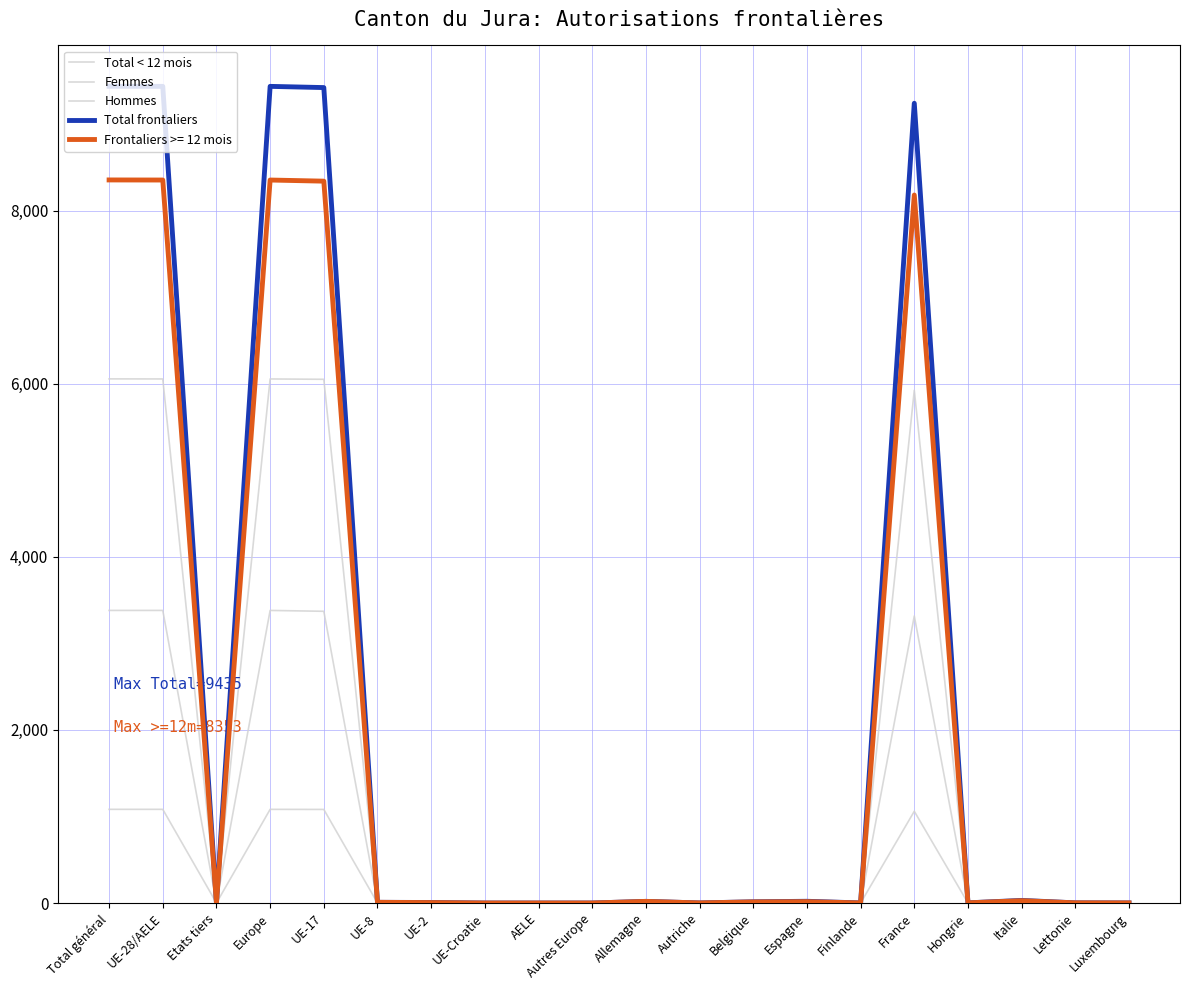

True or false: Total < 12 mois and Femmes intersect in this chart.

False